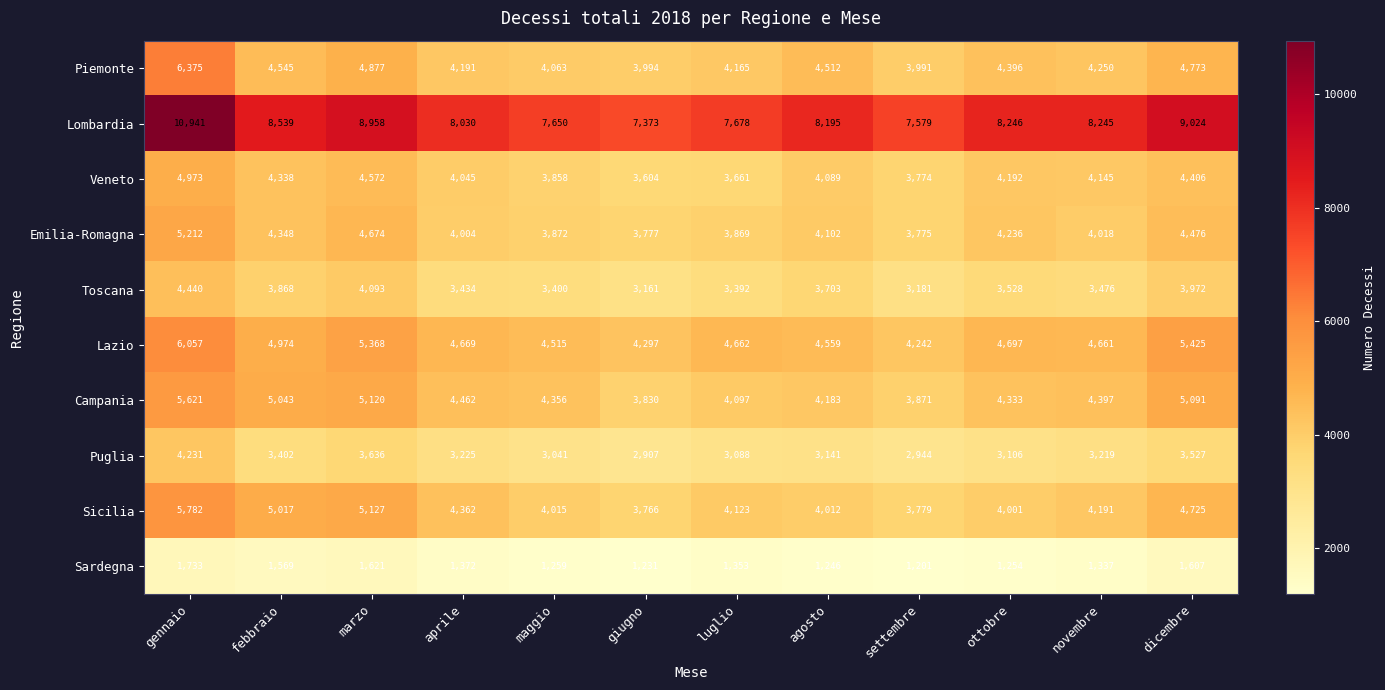

Count the number of categories in the chart.

12